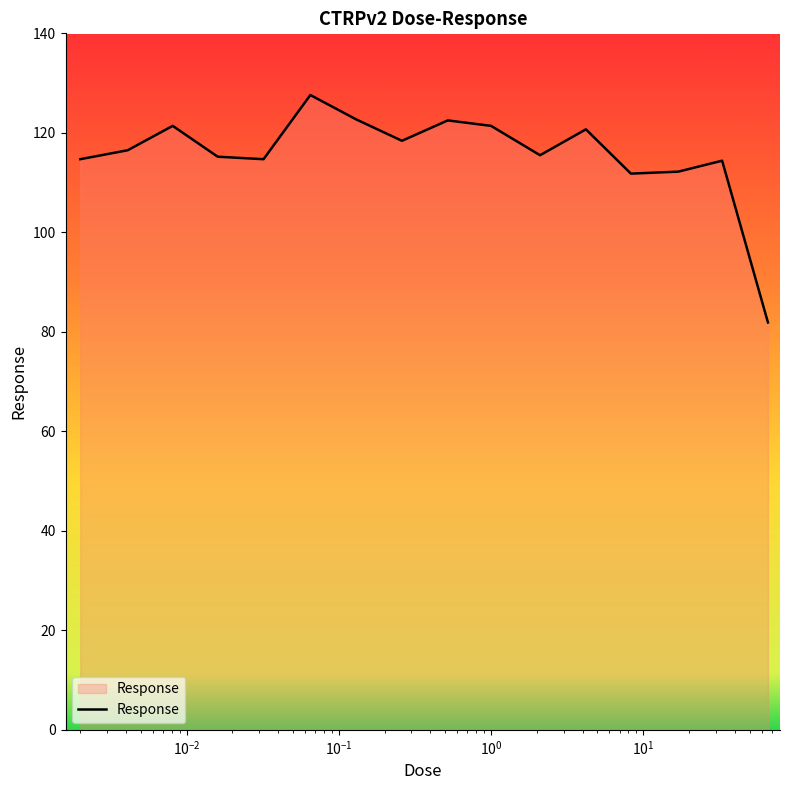

What is the maximum value shown in the chart?

127.6